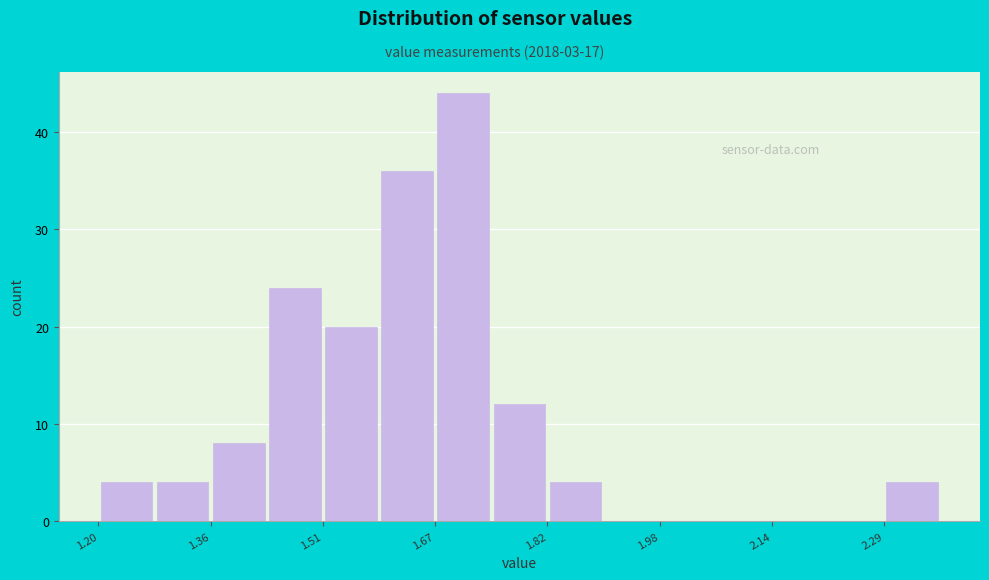

Read against the x-axis, roughly where is the centre of the tallest bar?

1.70